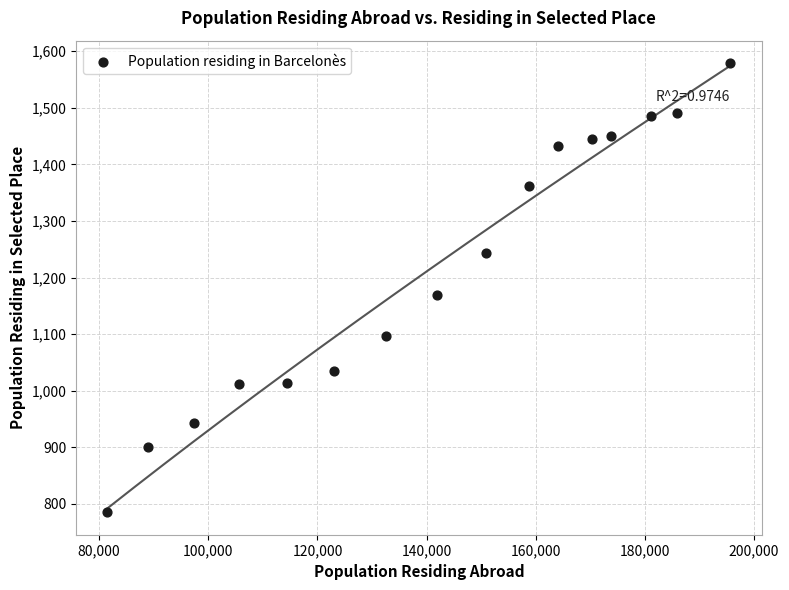

What Y value in the scatter plot is closest to 1182?

1169